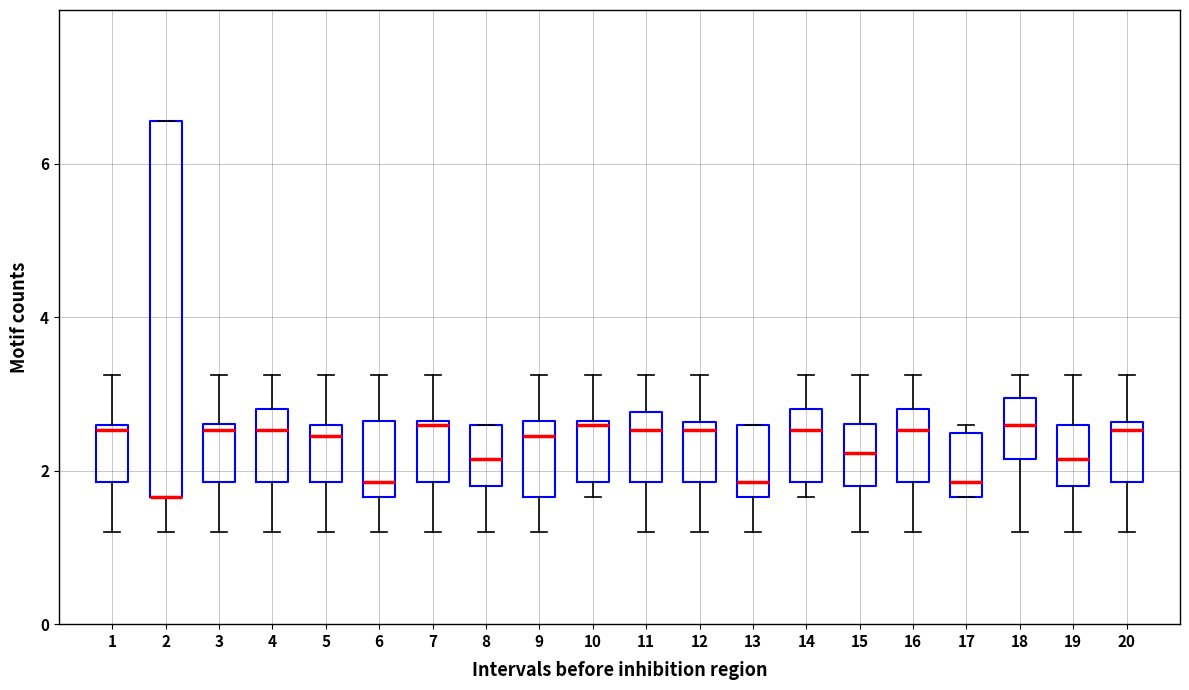

Where does the lower whisker of the box at x = 13 end on the y-axis? The values are not printed on the chart, so give them approximately, as read against the axis.

1.2